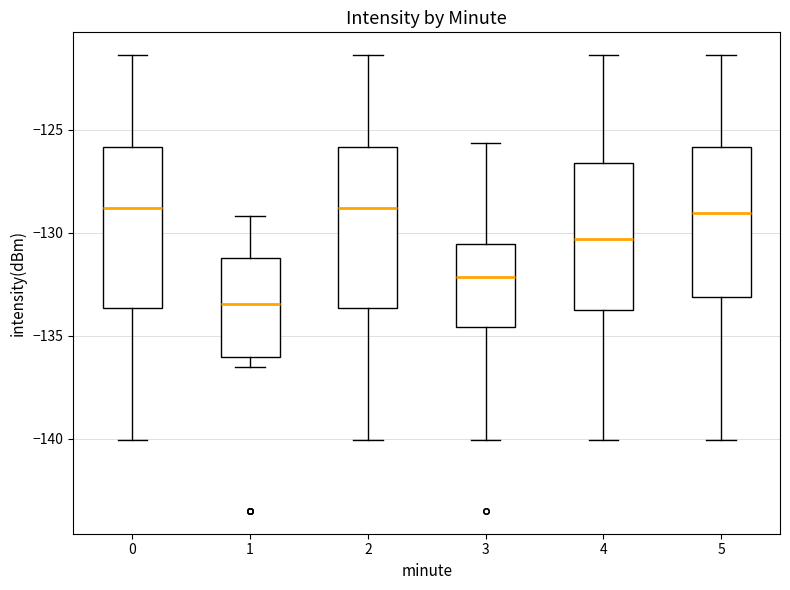

Reading left to right, transcribe this box plot: for each box, give where its median line is, the range the box spans, and where its two whiskers end, as read against the y-axis. The values are not printed on the chart, so give them approximately, as read against the axis.

0: median -129.0, box -133.5 to -126.0, whiskers -140.0 to -121.5
1: median -133.5, box -136.0 to -131.0, whiskers -136.5 to -129.0
2: median -129.0, box -133.5 to -126.0, whiskers -140.0 to -121.5
3: median -132.0, box -134.5 to -130.5, whiskers -140.0 to -125.5
4: median -130.5, box -134.0 to -126.5, whiskers -140.0 to -121.5
5: median -129.0, box -133.0 to -126.0, whiskers -140.0 to -121.5